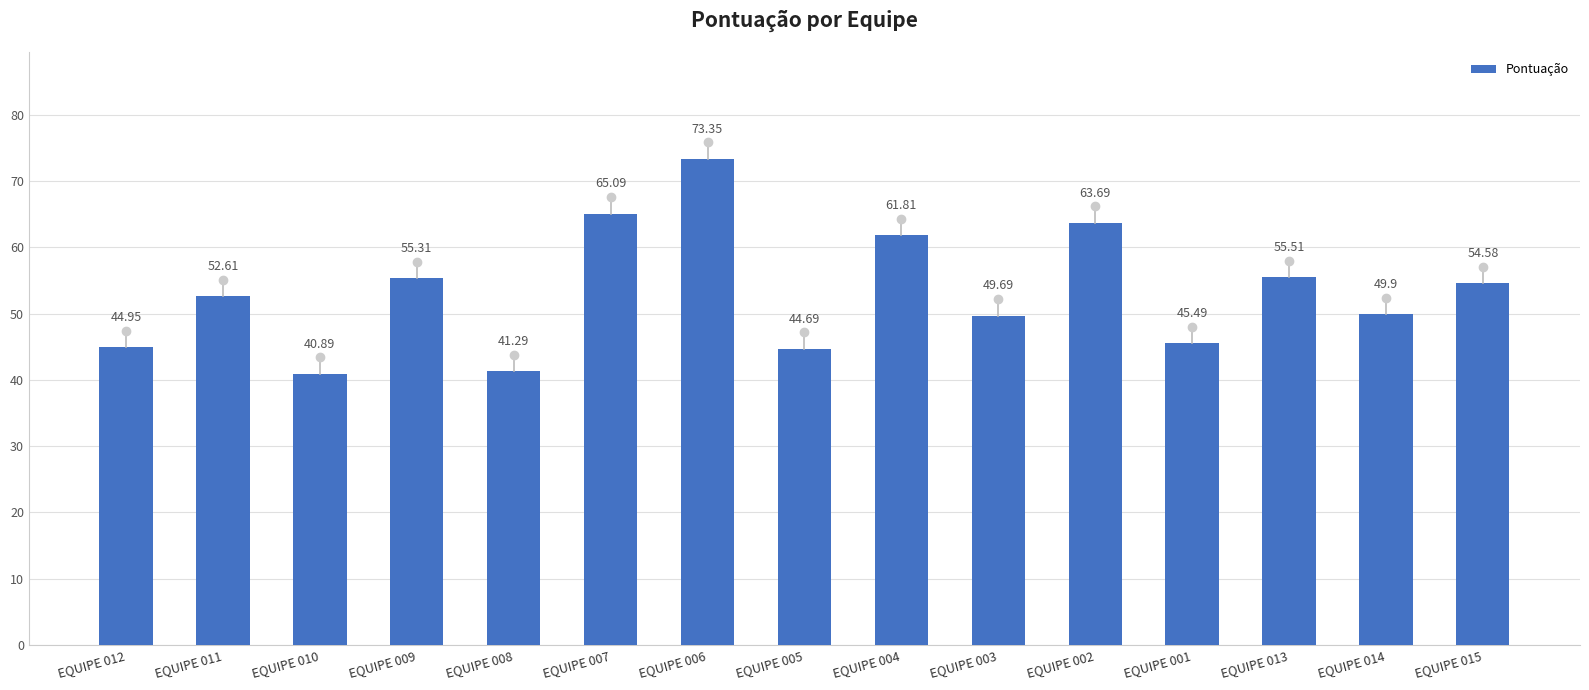

What is the change in value from EQUIPE 008 to EQUIPE 014?

+8.6